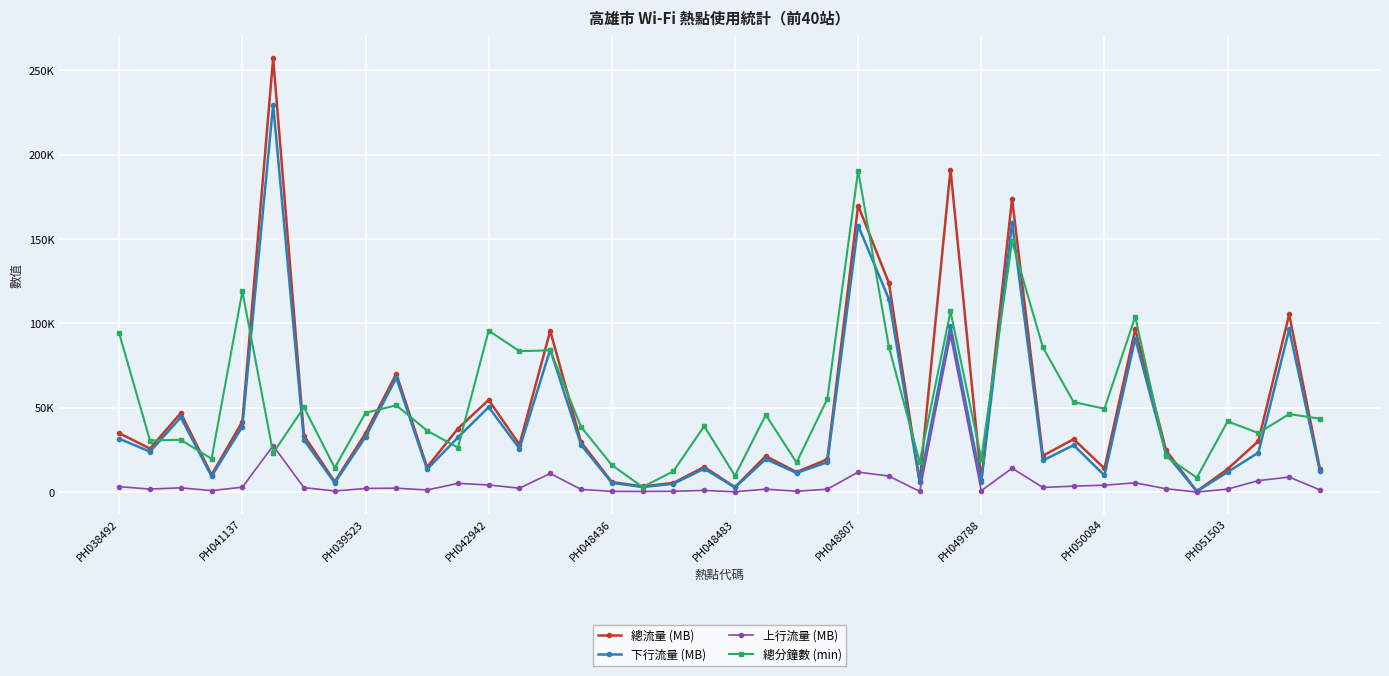

Does the chart display data point markers on the line(s)?

Yes